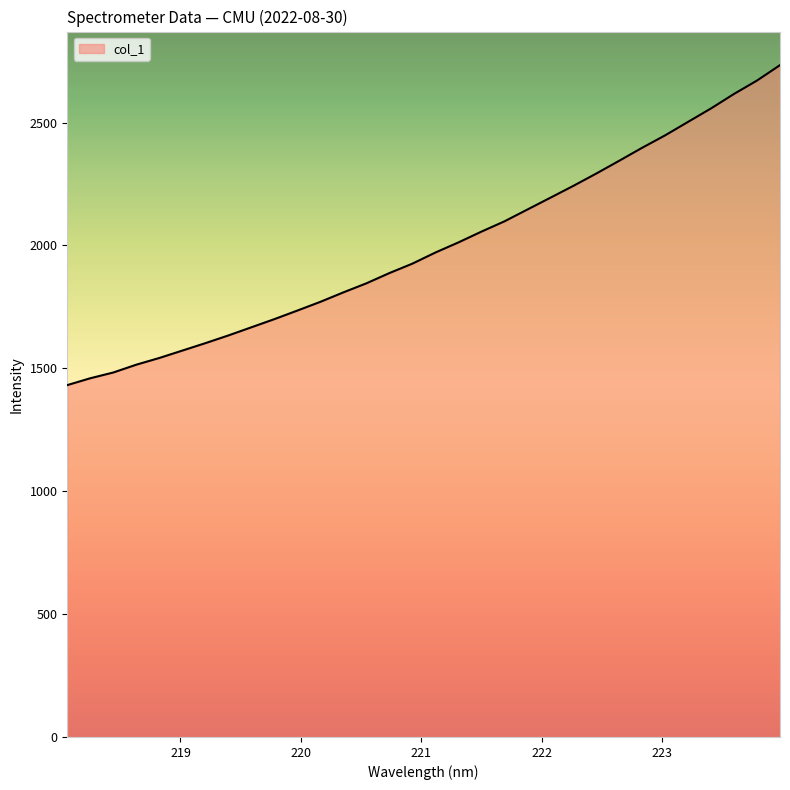

How many values are below 1971?

16